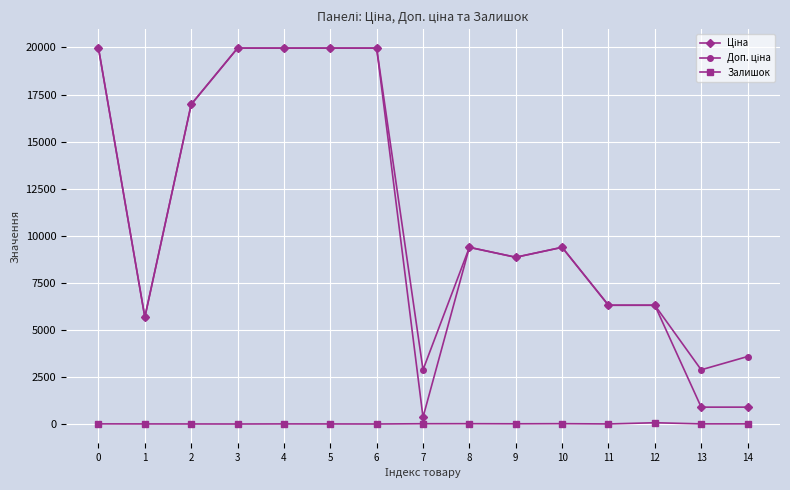

What is the total value across all series at 6?

39928.3